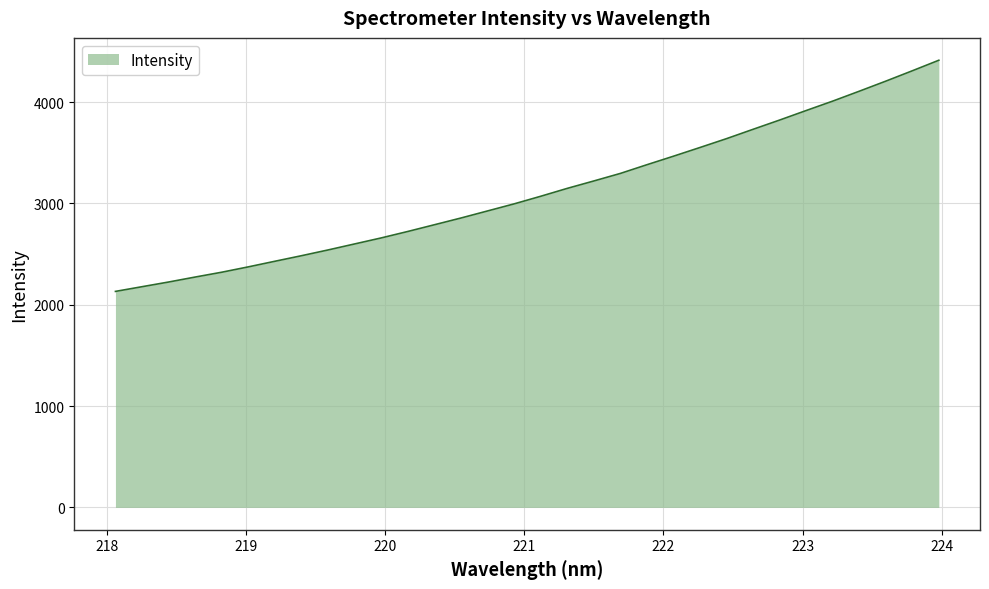

What is the minimum value shown in the chart?

2131.6